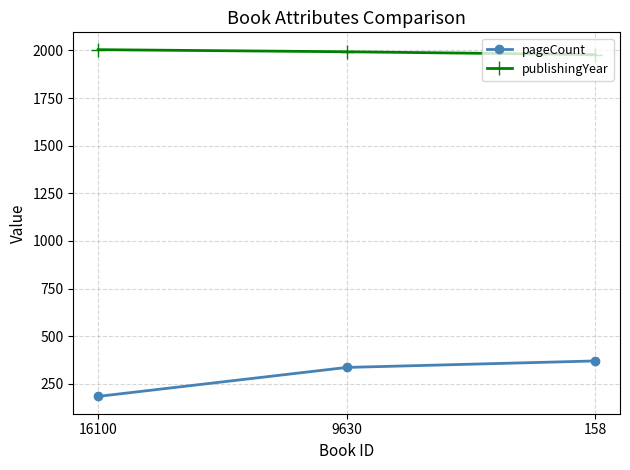

Reading right to left, what are all the values shown in this chart?

pageCount: 370	336	184
publishingYear: 1978	1993	2004